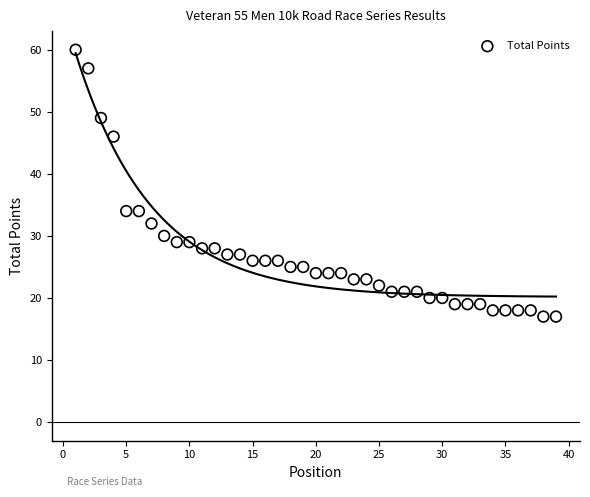

What is the range of Y values (max minus min)?

43